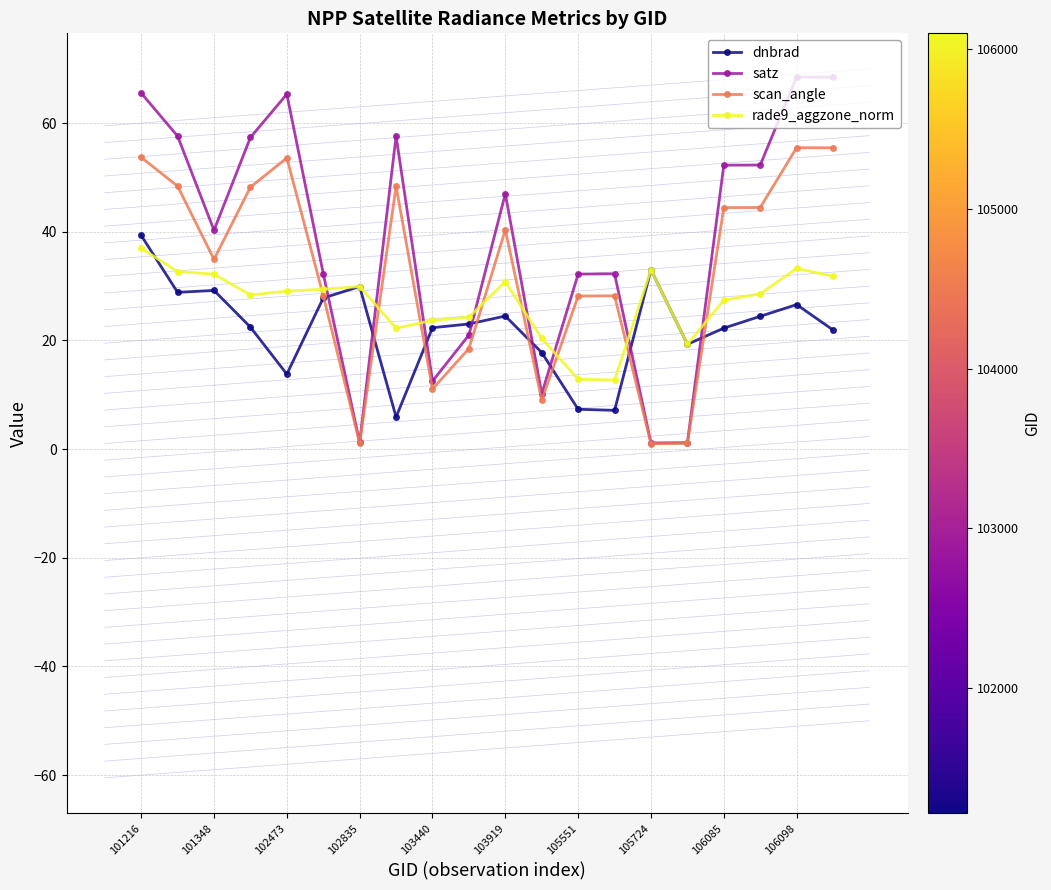

True or false: scan_angle and rade9_aggzone_norm intersect in this chart.

True